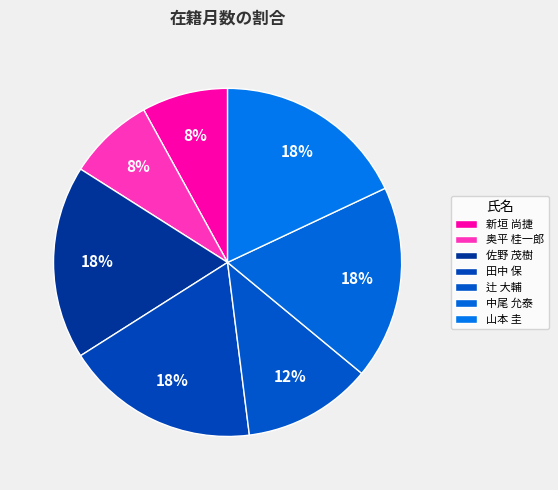

How many segments does this pie chart have?

7